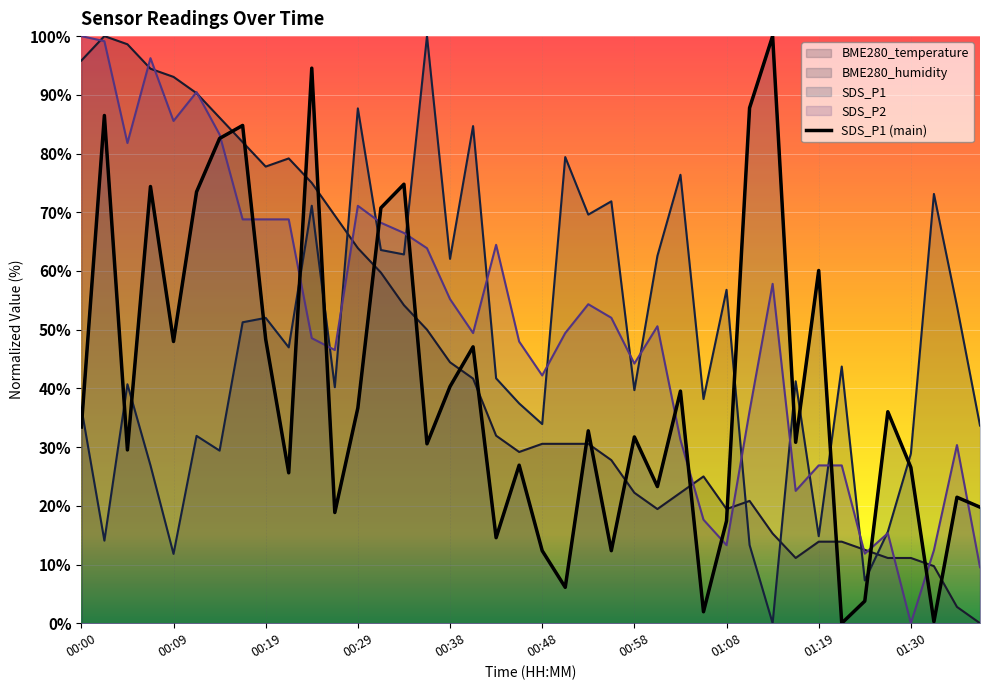

Where is the first local maximum for SDS_P1?

00:02